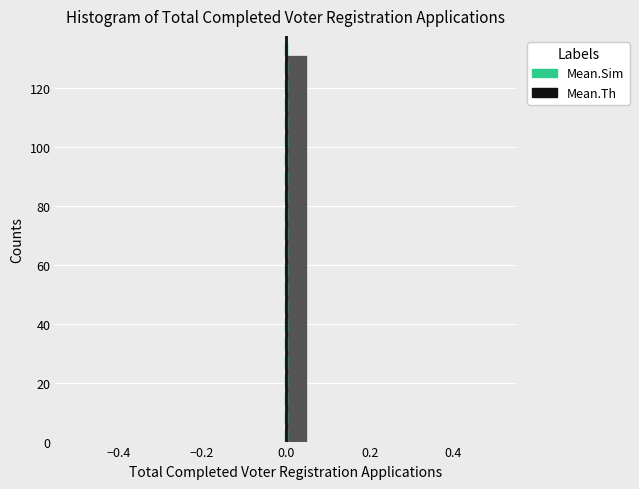

Around what value on the x-axis is the tallest bar? Give the approximate position of its centre, as read against the axis.

0.02